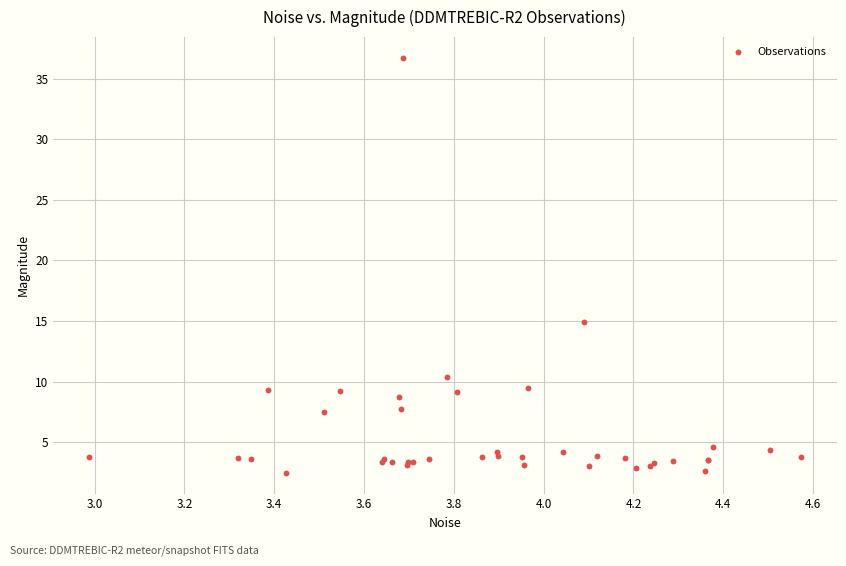

What Y value in the scatter plot is closest to 19?

14.9